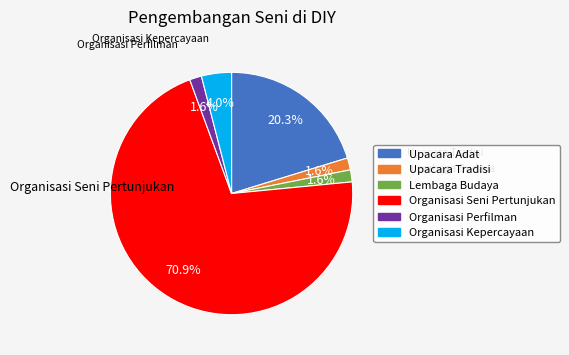

To the nearest percent, what is the combined percentage of Upacara Tradisi and Upacara Adat?

22%